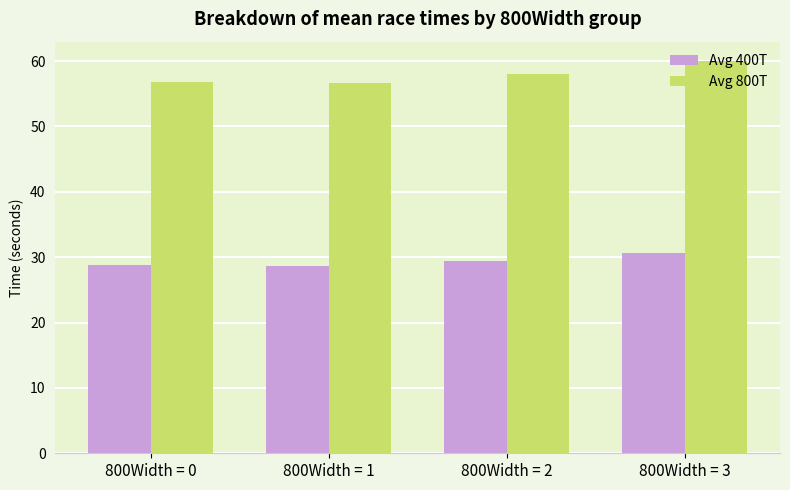

At which label is Avg 800T closest to 58?

800Width = 2